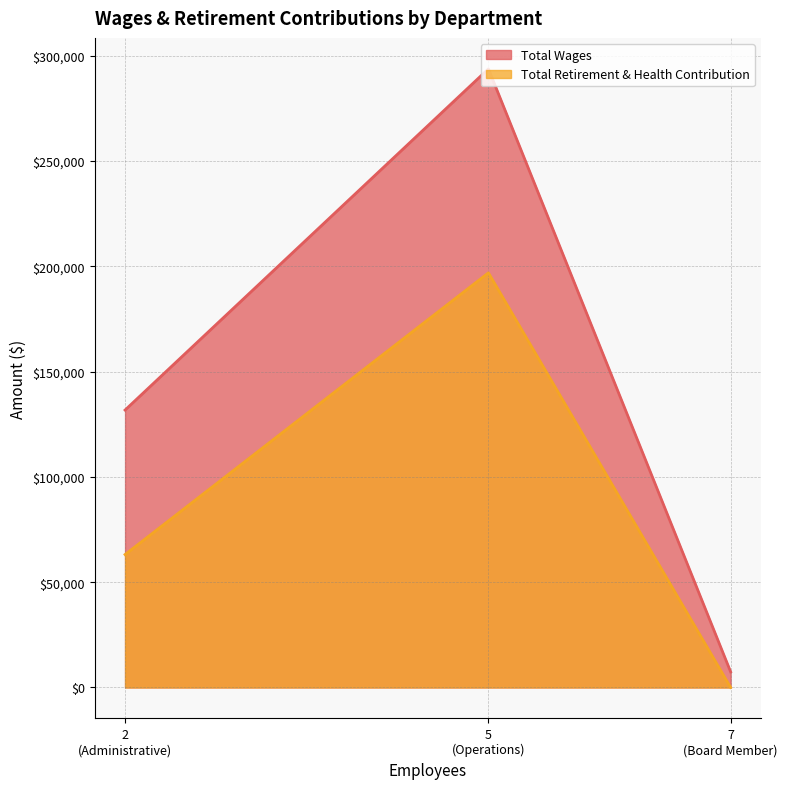

Is the value of Total Retirement & Health Contribution at Administrative greater than the value of Total Wages at Administrative?

No